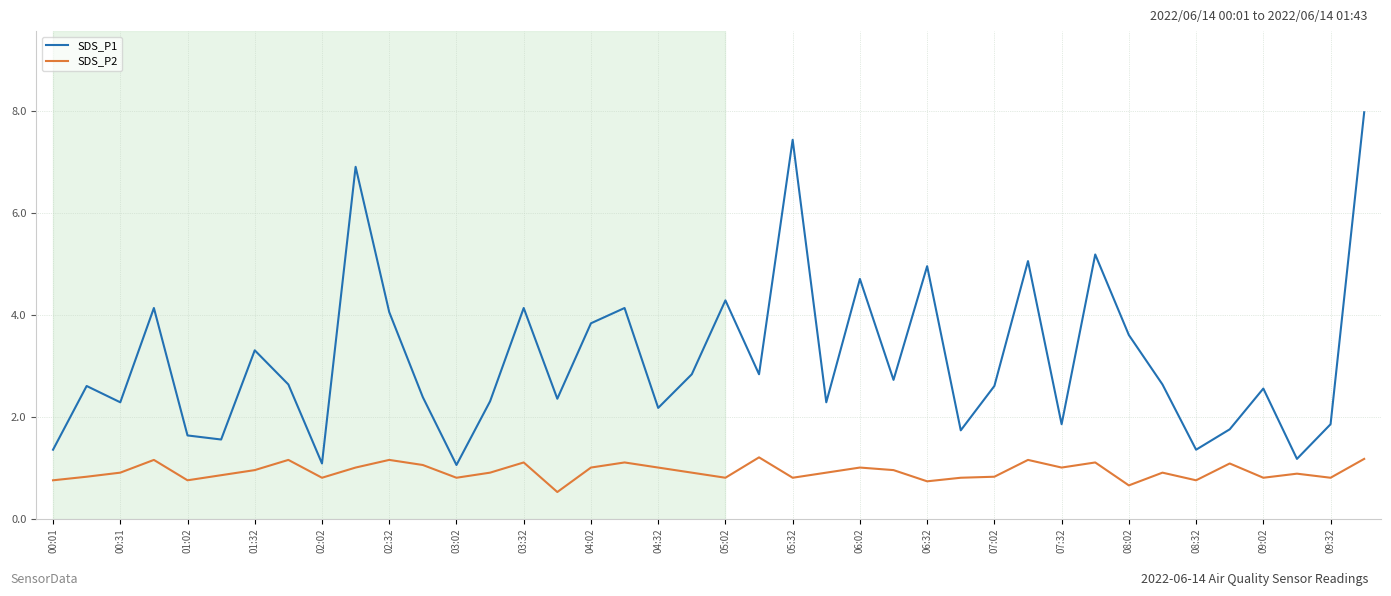

How many distinct data groups are displayed?

2